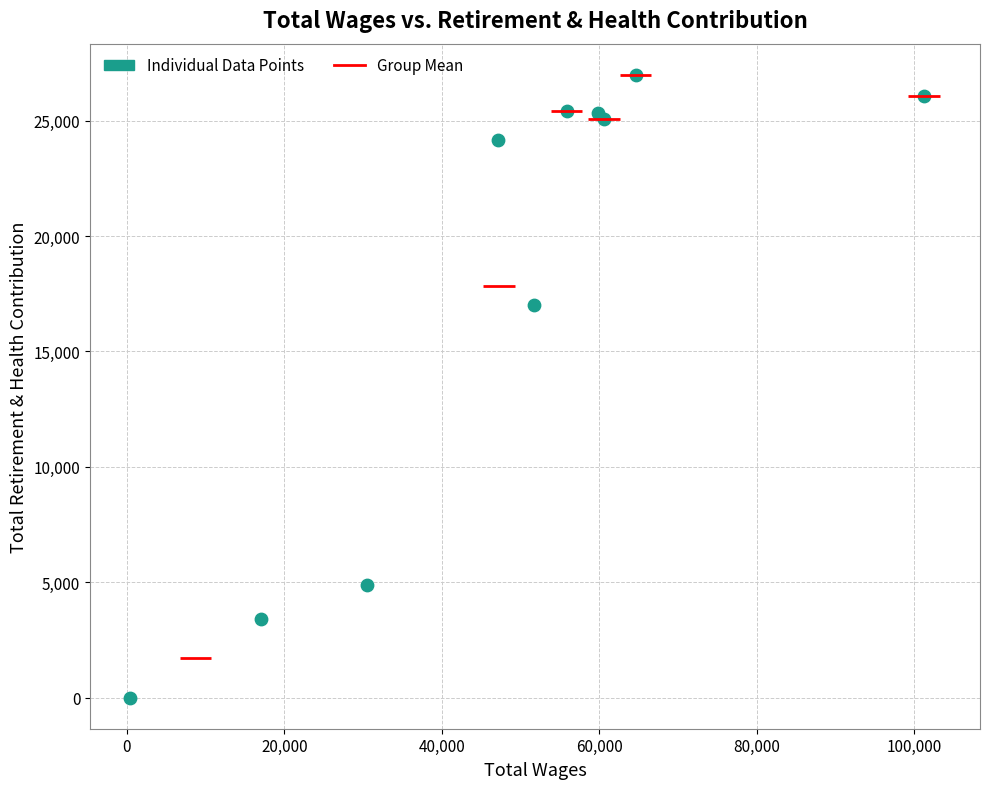

What Y value in the scatter plot is closest to 13494?

17008